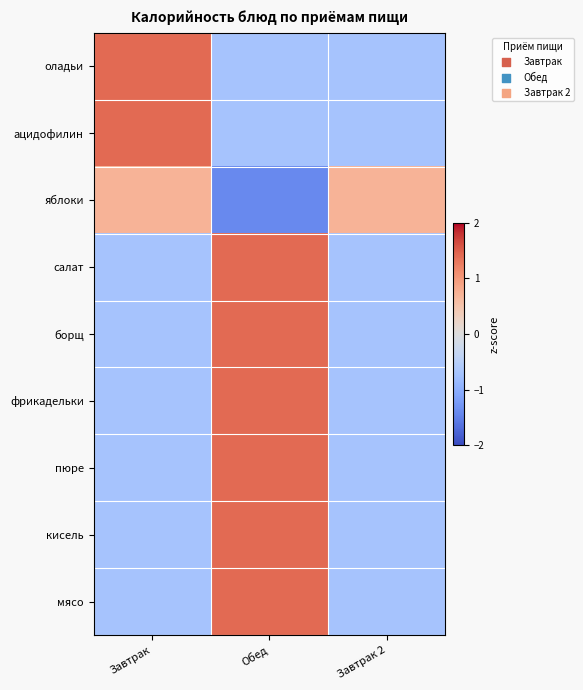

Reading left to right, list all the values displayed in this chart.

оладьи: Завтрак=1.4	Обед=-0.7	Завтрак 2=-0.7
ацидофилин: Завтрак=1.4	Обед=-0.7	Завтрак 2=-0.7
яблоки: Завтрак=0.7	Обед=-1.4	Завтрак 2=0.7
салат: Завтрак=-0.7	Обед=1.4	Завтрак 2=-0.7
борщ: Завтрак=-0.7	Обед=1.4	Завтрак 2=-0.7
фрикадельки: Завтрак=-0.7	Обед=1.4	Завтрак 2=-0.7
пюре: Завтрак=-0.7	Обед=1.4	Завтрак 2=-0.7
кисель: Завтрак=-0.7	Обед=1.4	Завтрак 2=-0.7
мясо: Завтрак=-0.7	Обед=1.4	Завтрак 2=-0.7